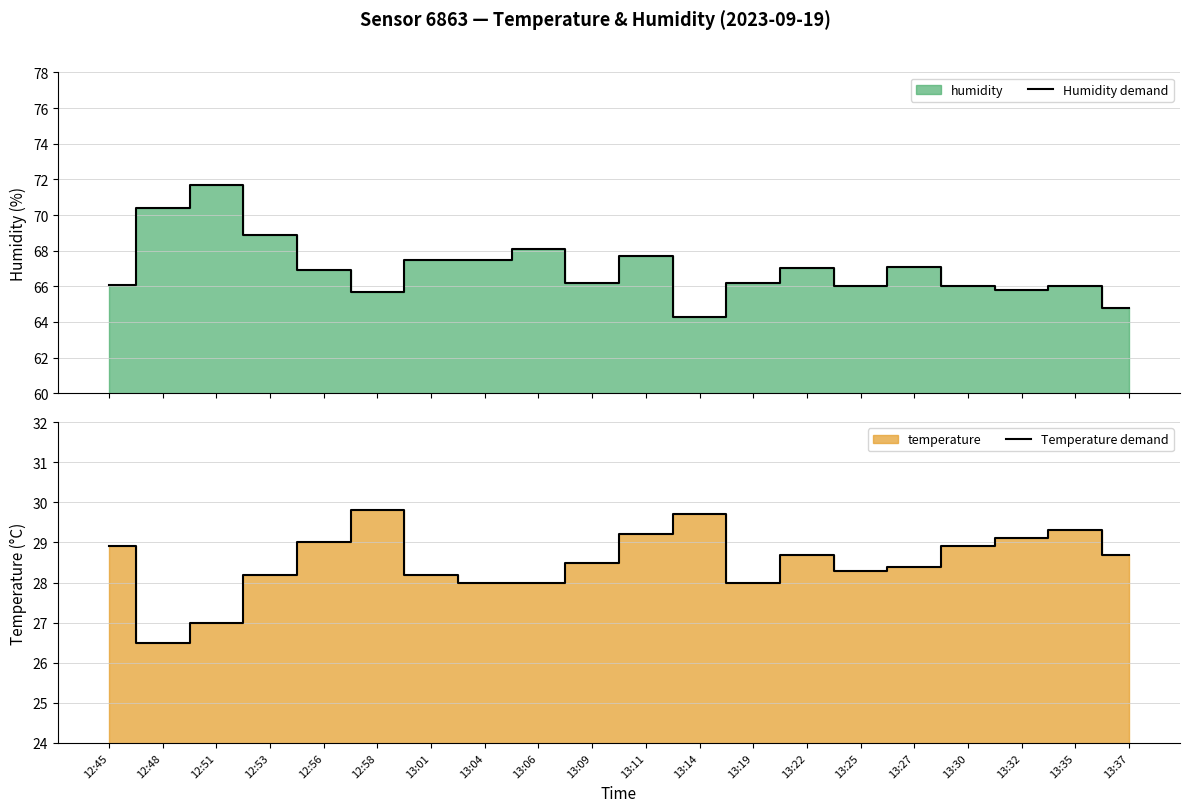

At which label does Humidity demand reach its peak?

12:51